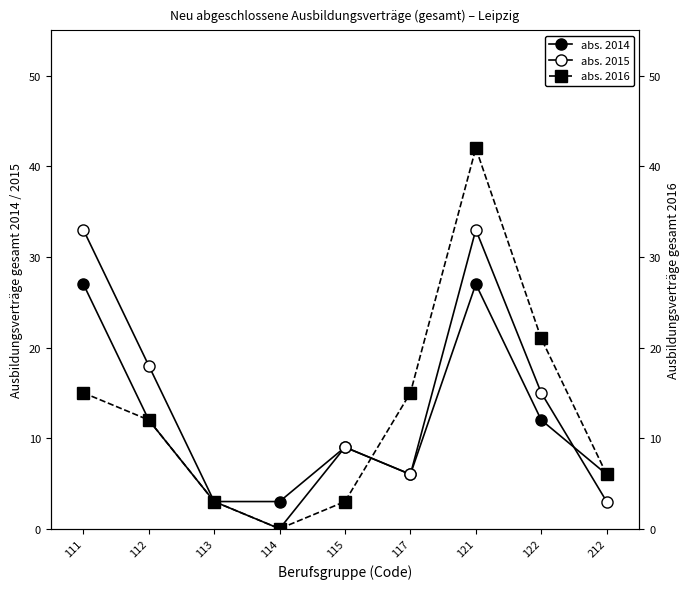

At which category does abs. 2014 reach its first local valley?

117